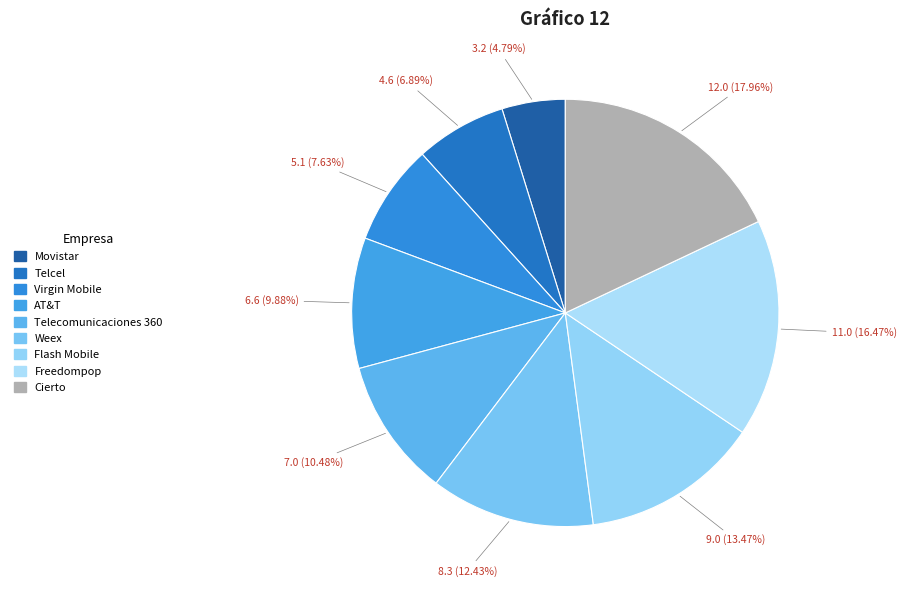

How many segments does this pie chart have?

9